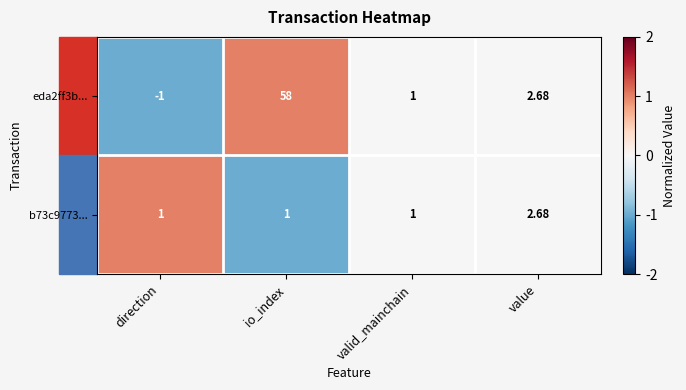

Is the value of b73c9773... at direction greater than the value of eda2ff3b... at direction?

Yes